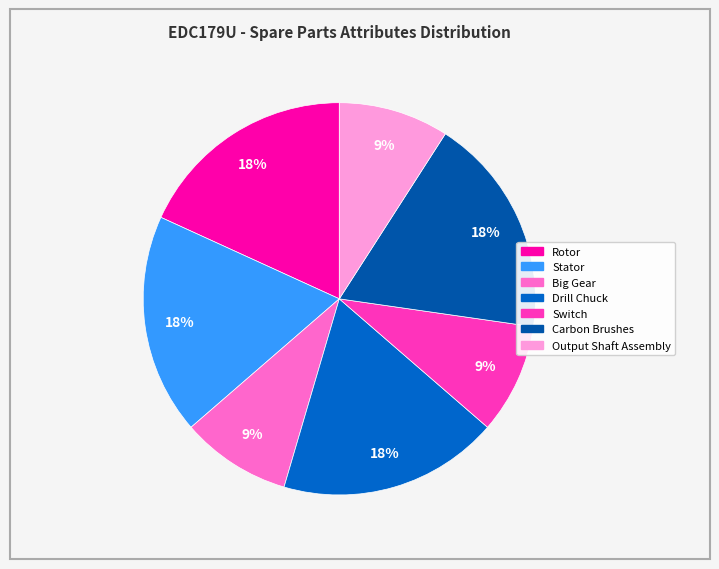

Is Rotor the majority of the pie?

No